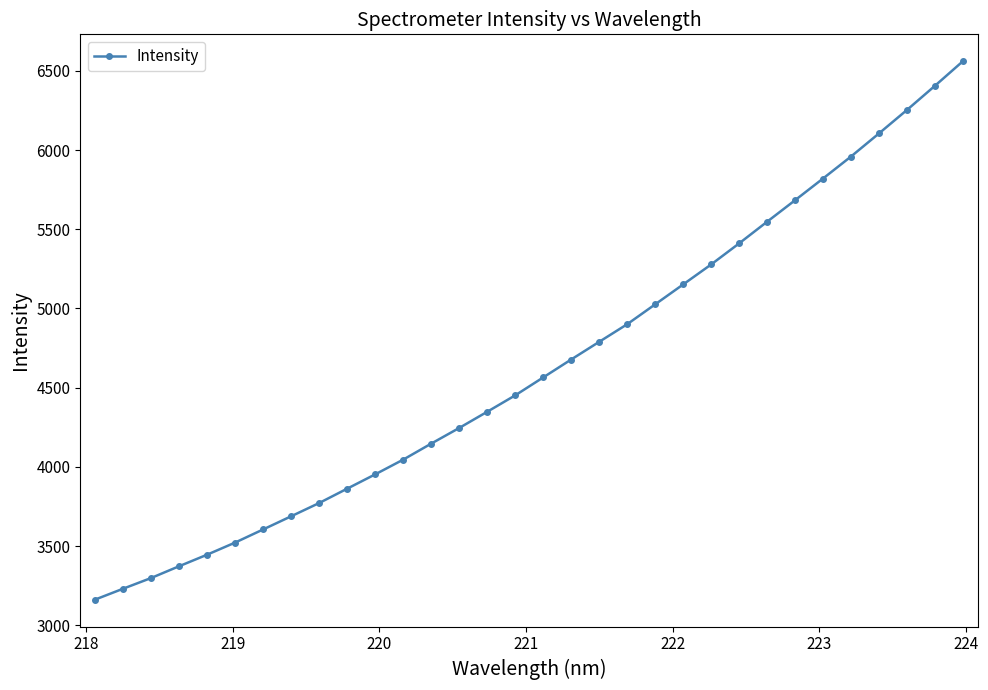

What is the difference between the maximum and minimum values?

3399.3